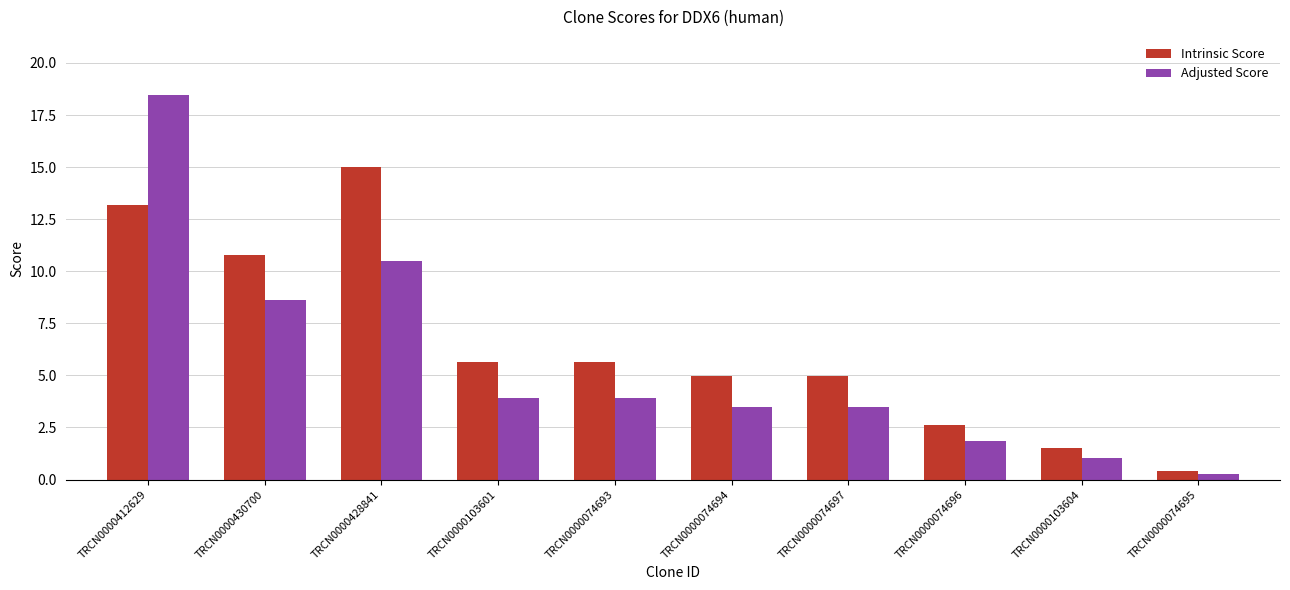

What position from the right is TRCN0000074695?

1